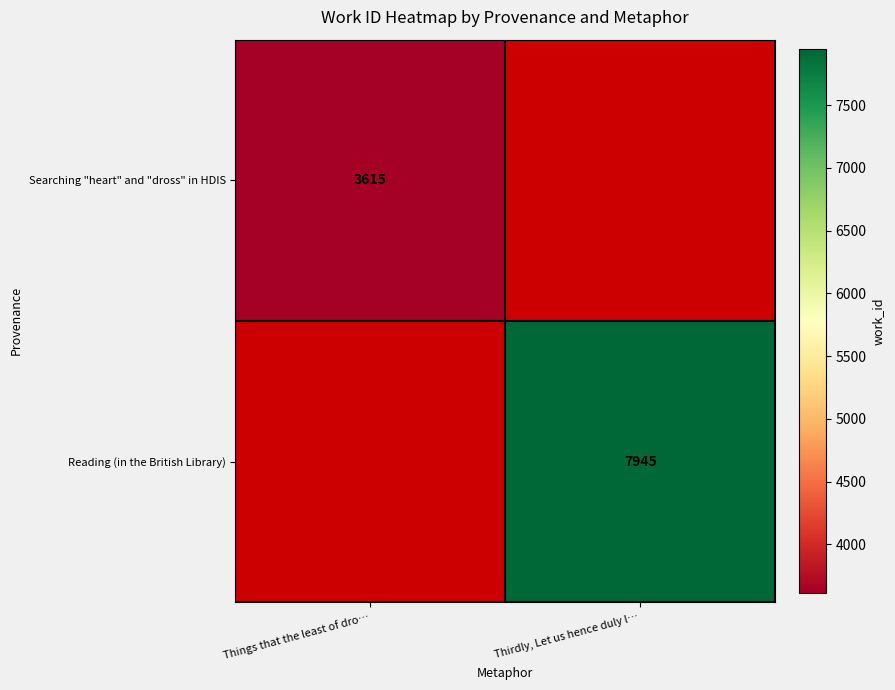

The value of Reading (in the British Library) at Thirdly, Let us hence duly l… is 3617. True or false?

False